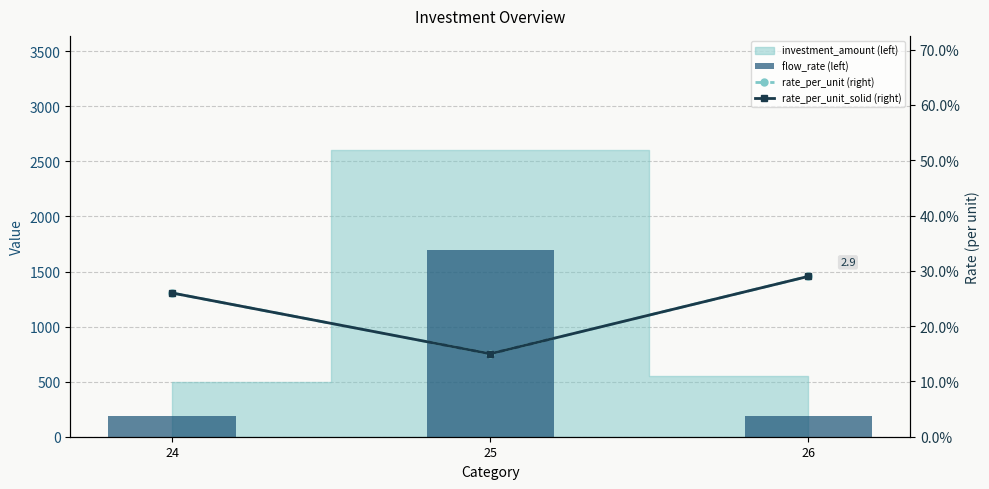

Between 24 and 25, which series saw the biggest shift?

flow_rate (left)